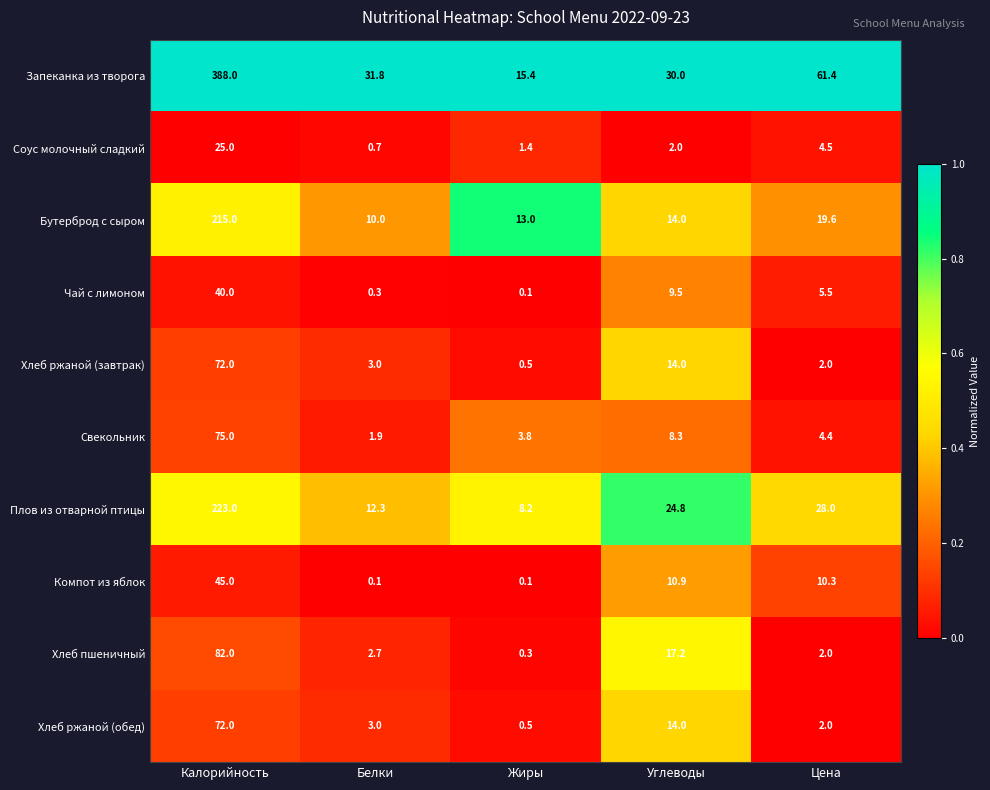

List the labels in order of Чай с лимоном value, smallest first.

Жиры, Белки, Цена, Углеводы, Калорийность